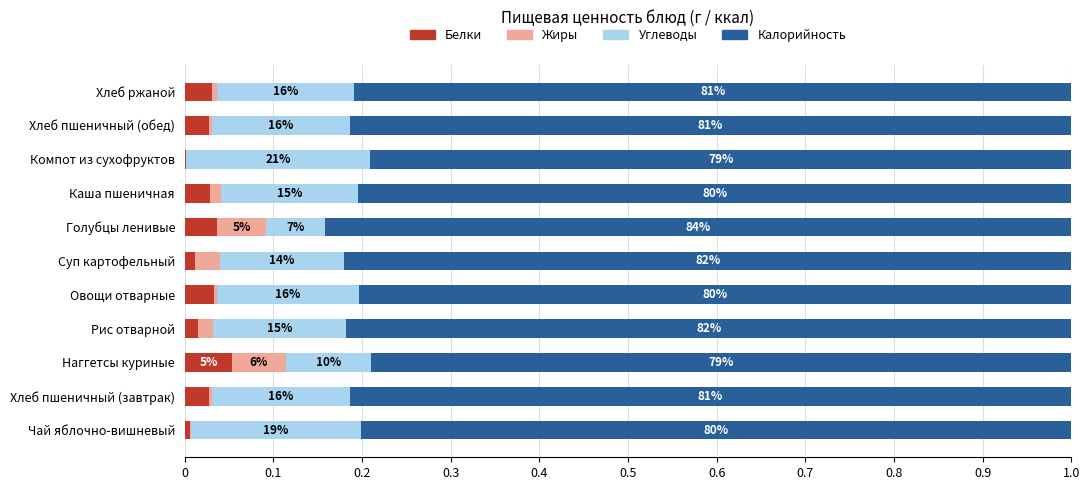

What are all the series names shown in the legend?

Белки, Жиры, Углеводы, Калорийность